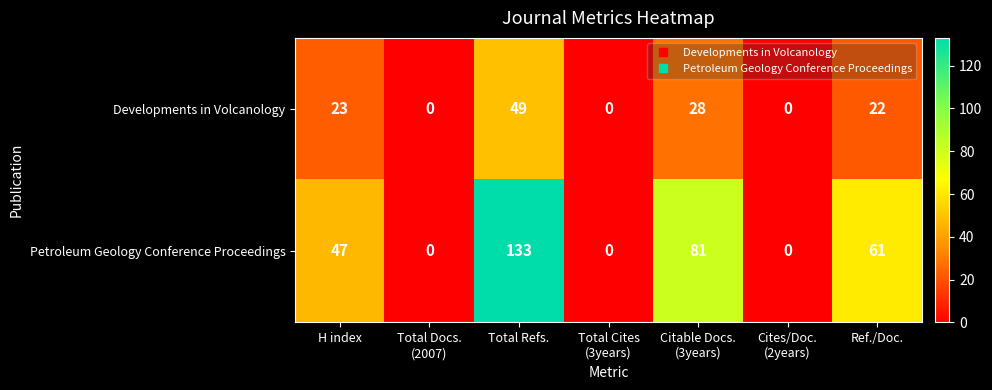

How many values in the Petroleum Geology Conference Proceedings series are below 47?

3